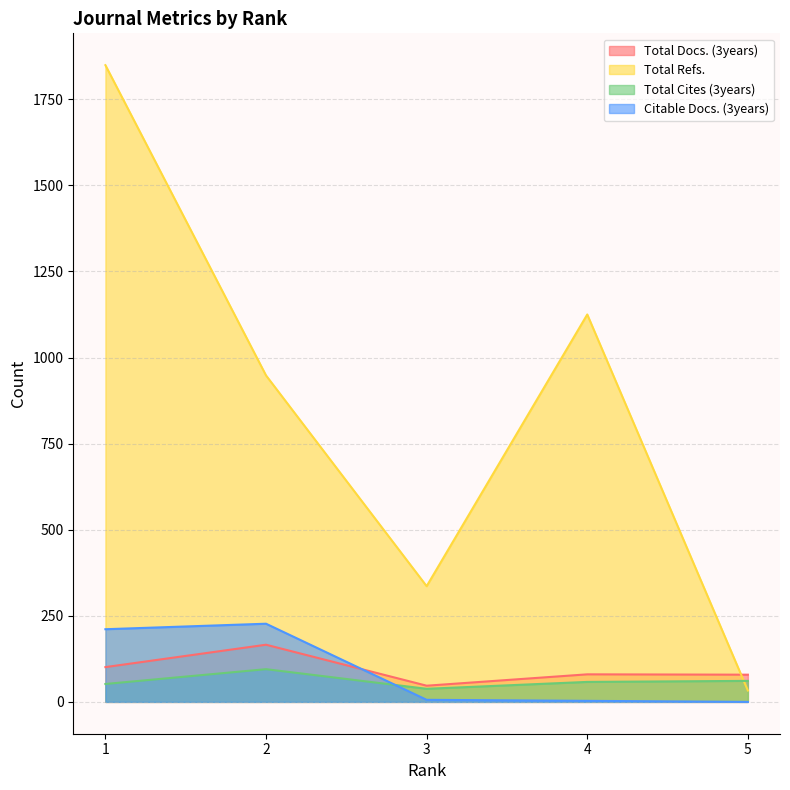

What is the difference between the Citable Docs. (3years) values at 5 and 4?

3